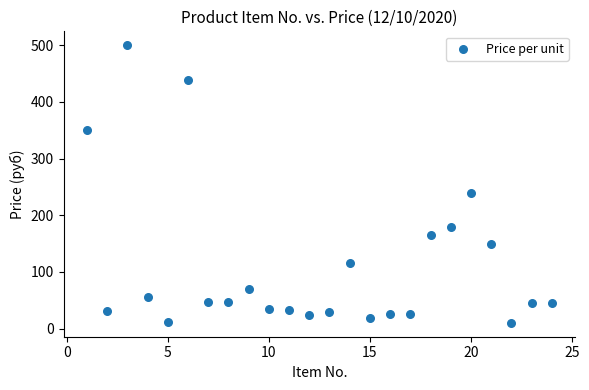

What Y value in the scatter plot is closest to 255?

240.0